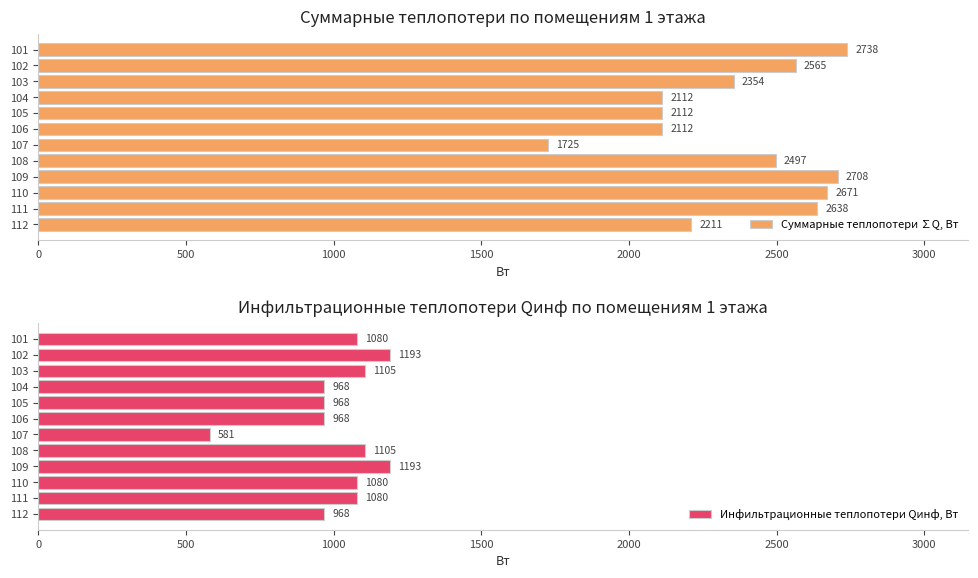

What are all the series names shown in the legend?

Суммарные теплопотери ∑Q, Вт, Инфильтрационные теплопотери Qинф, Вт